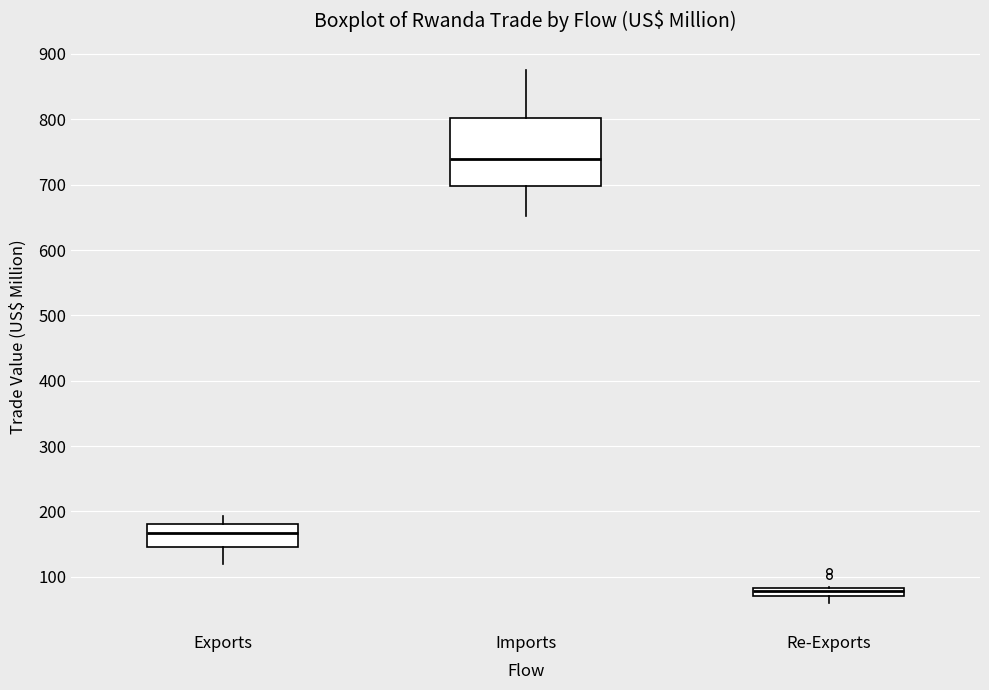

Comparing the boxes themselves (not the whiskers), which one is the tallest?

Imports